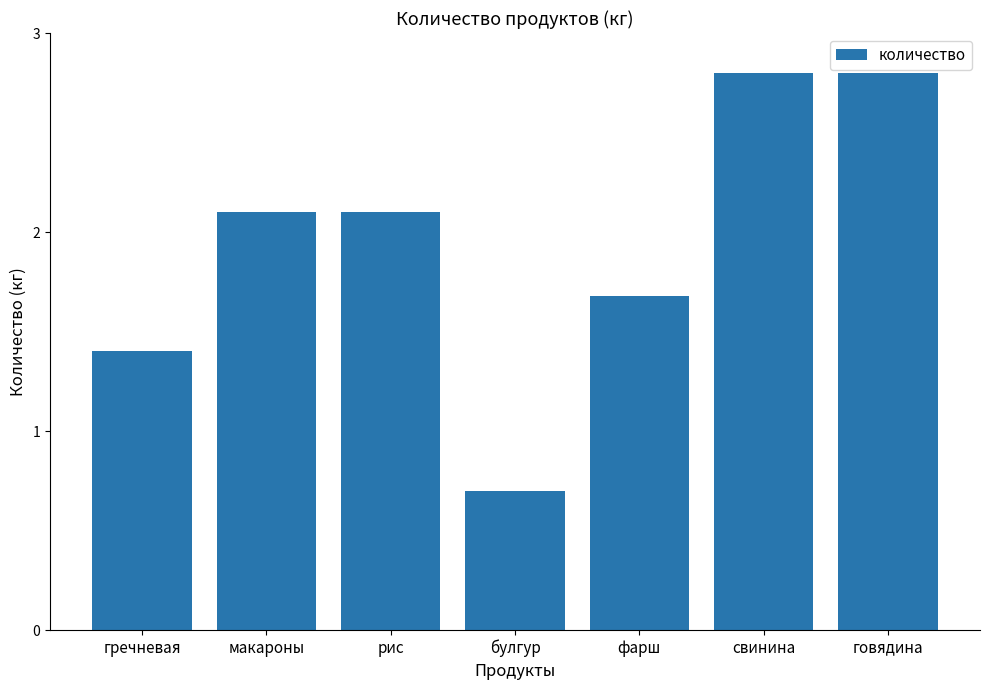

Reading left to right, what are all the values shown in this chart?

1.4	2.1	2.1	0.7	1.7	2.8	2.8